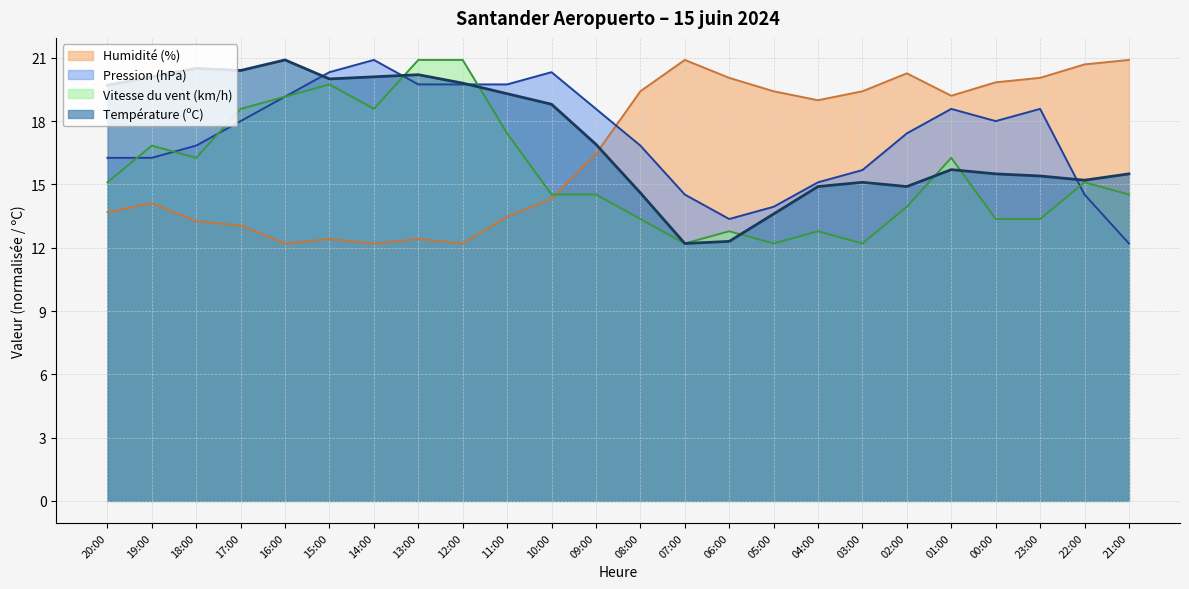

Which series ends up on top after the final intersection of Température (ºC) and Pression (hPa)?

Température (ºC)